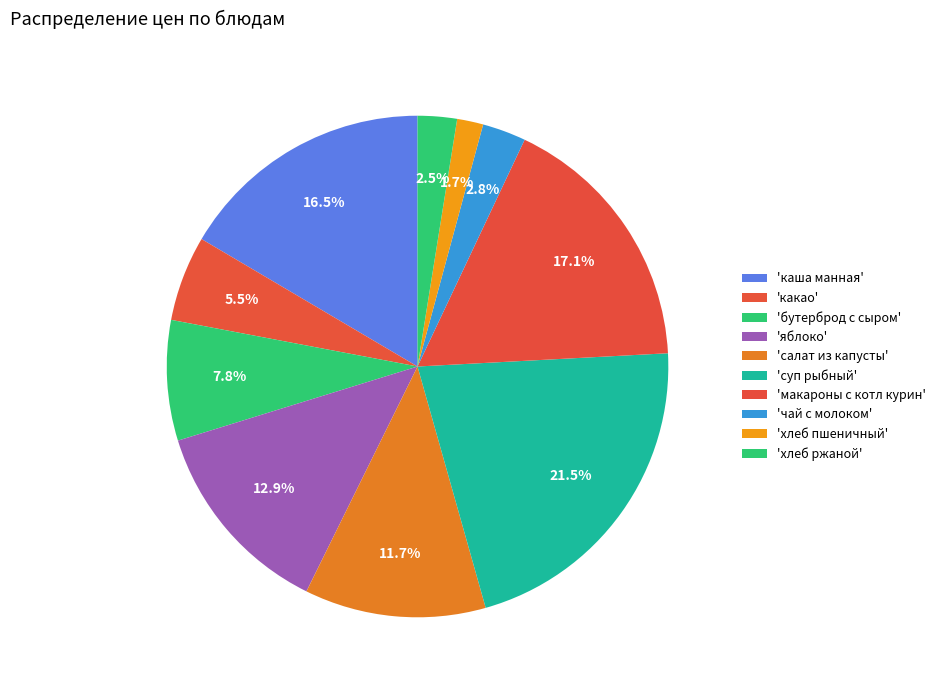

How many segments does this pie chart have?

10